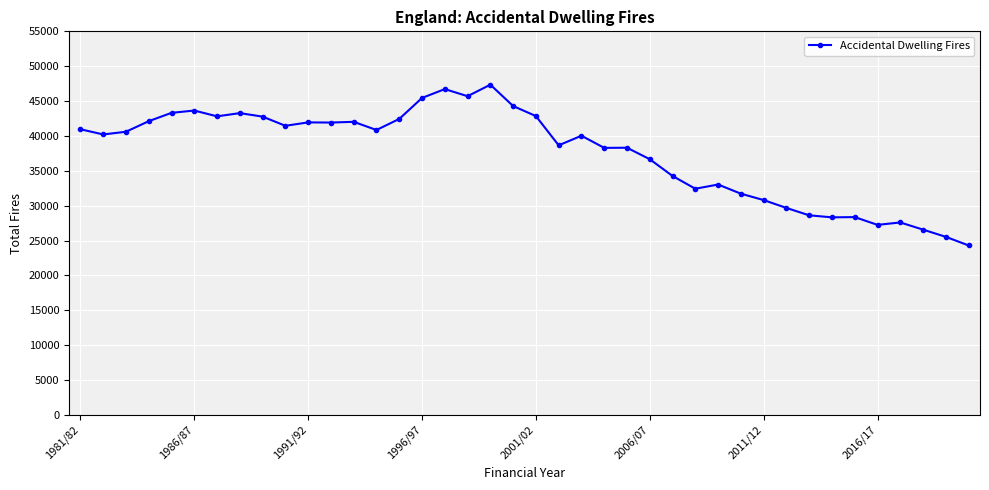

True or false: the data has more than 2 interior local peaks.

True